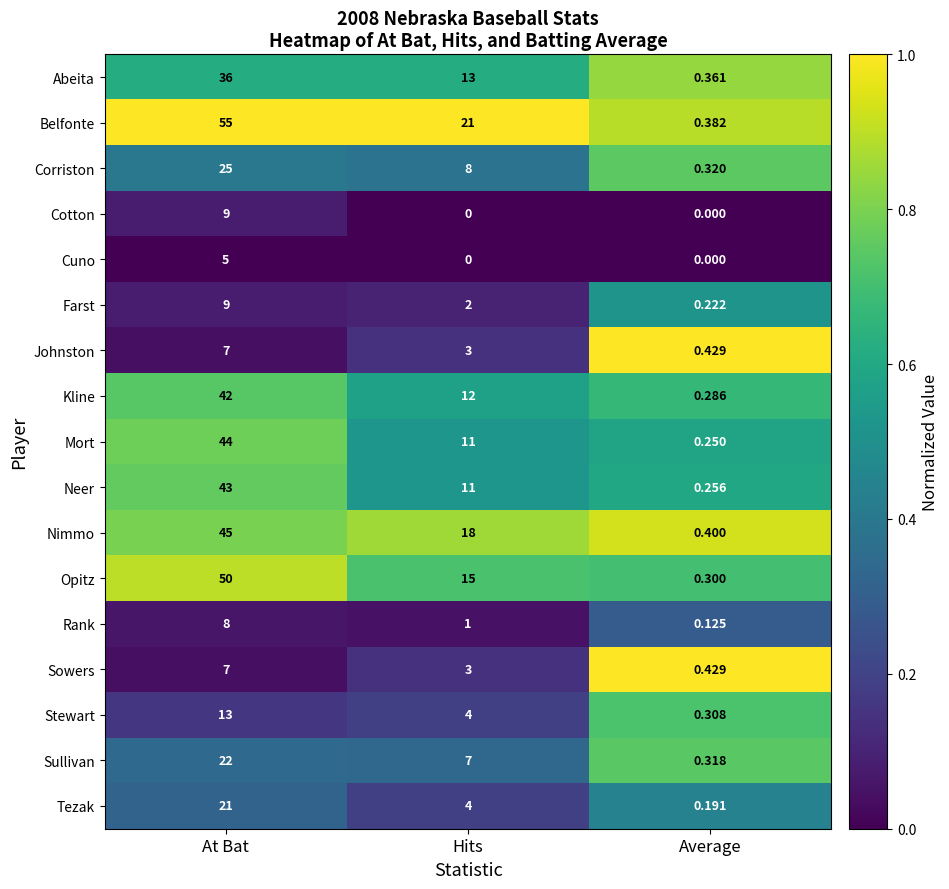

Rank the categories by Corriston value from lowest to highest.

Average, Hits, At Bat